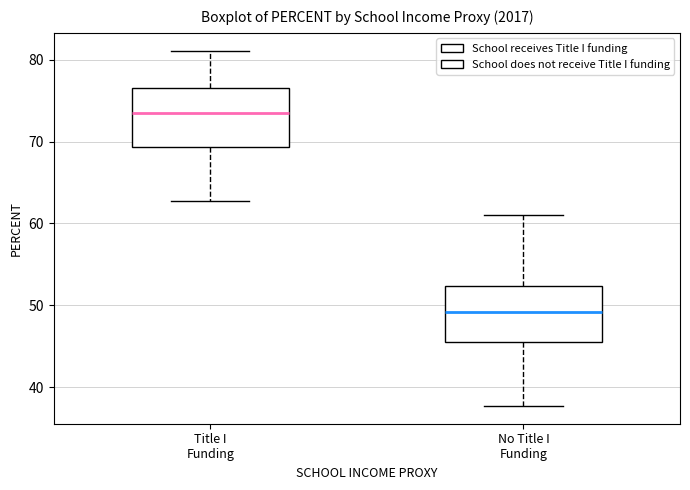

Reading left to right, read every box against the y-axis: the position of its median line, the range the box covers, and the ends of its whiskers. The values are not printed on the chart, so give them approximately, as read against the axis.

Title I Funding: median 73, box 69 to 77, whiskers 63 to 81
No Title I Funding: median 49, box 46 to 52, whiskers 38 to 61